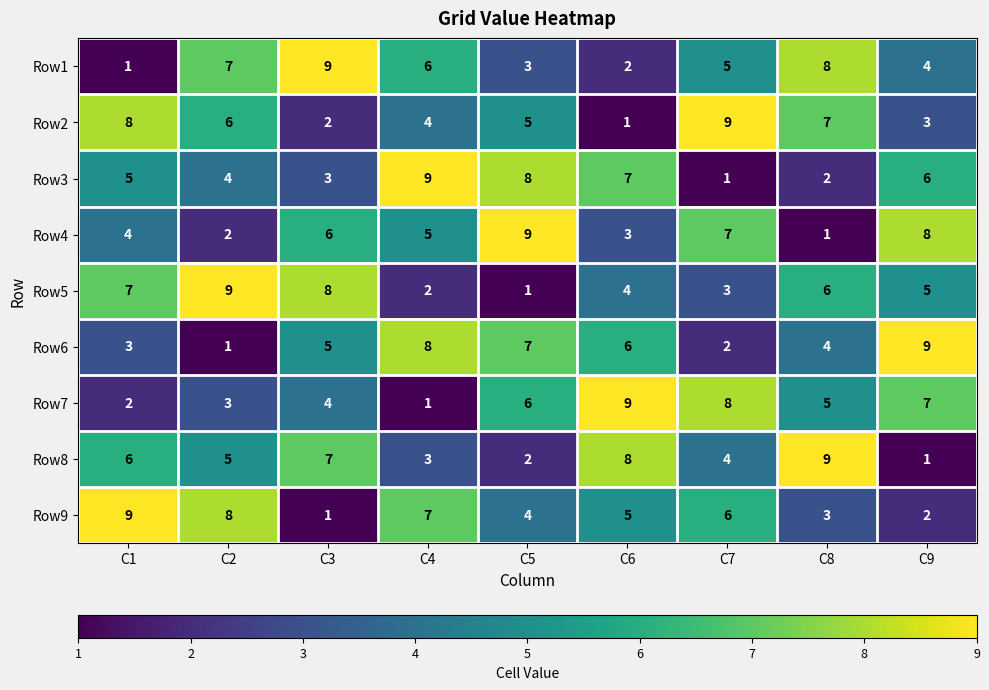

What is the total value across all series at C4?

45